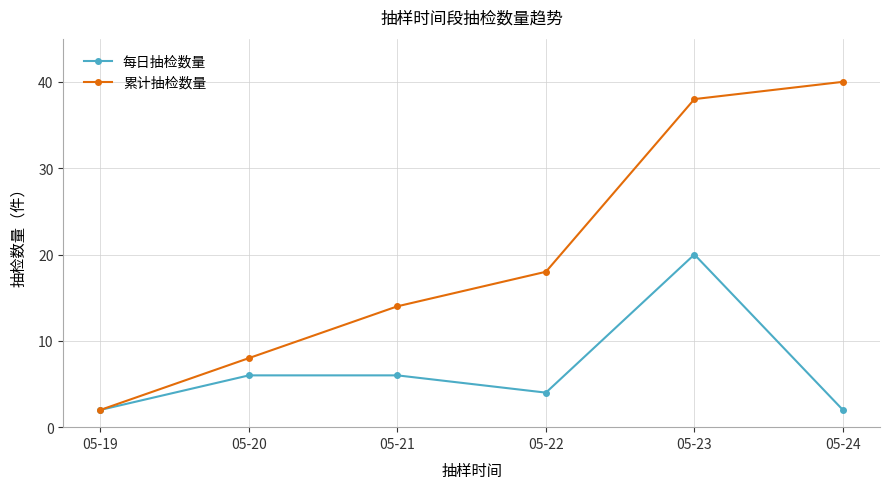

Does the chart have visible grid lines?

Yes